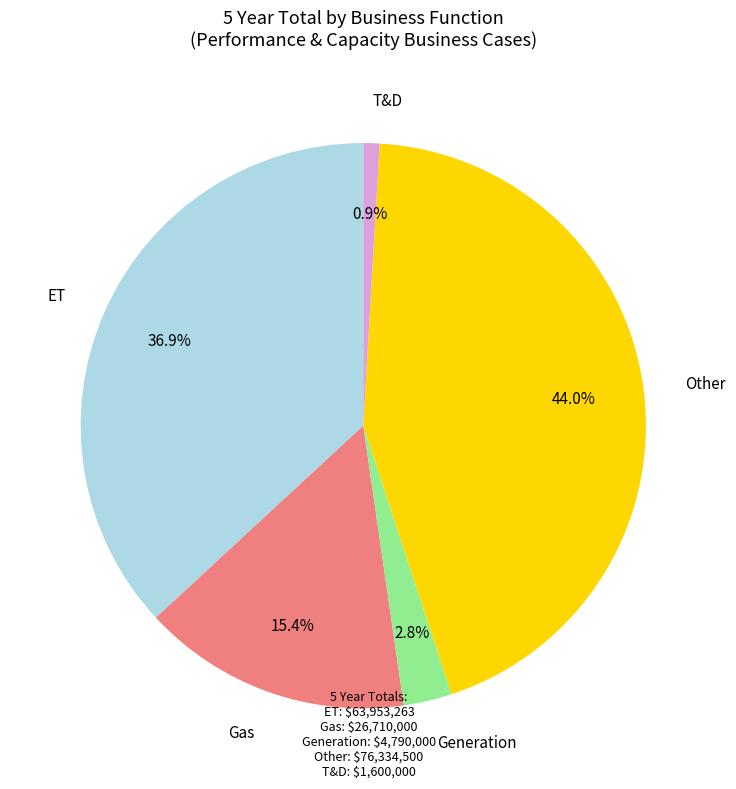

What is the smallest slice in the pie chart?

T&D